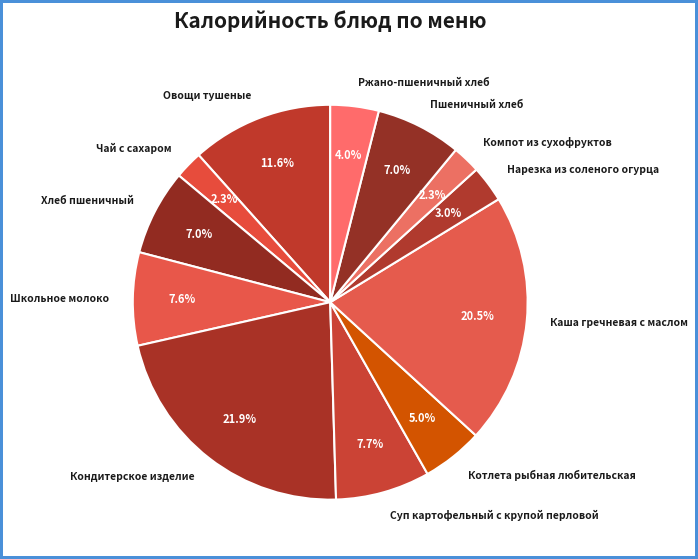

Is Пшеничный хлеб the majority of the pie?

No